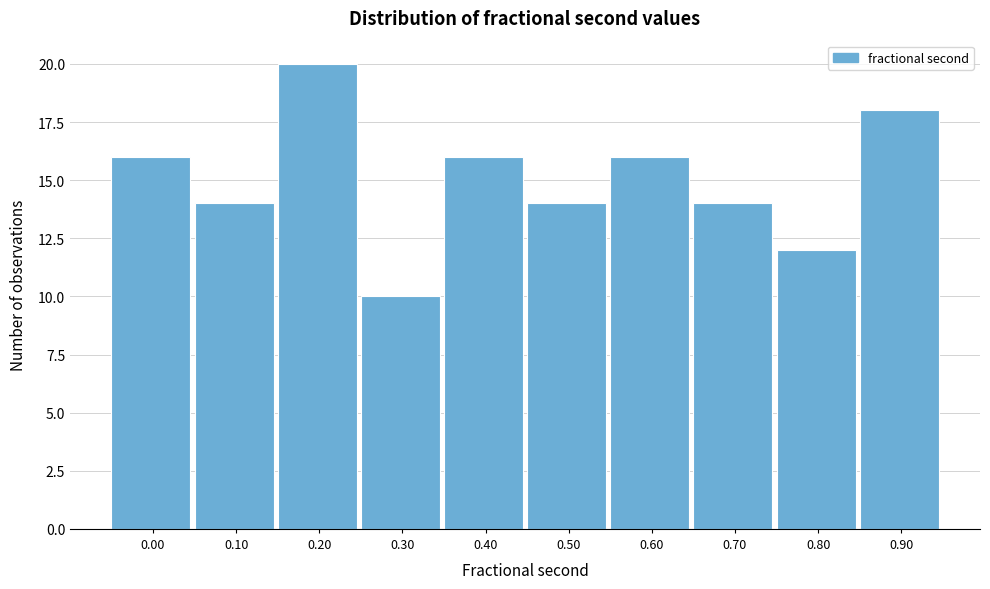

Reading left to right, extract all data points from this chart.

0.00=16	0.10=14	0.20=20	0.30=10	0.40=16	0.50=14	0.60=16	0.70=14	0.80=12	0.90=18